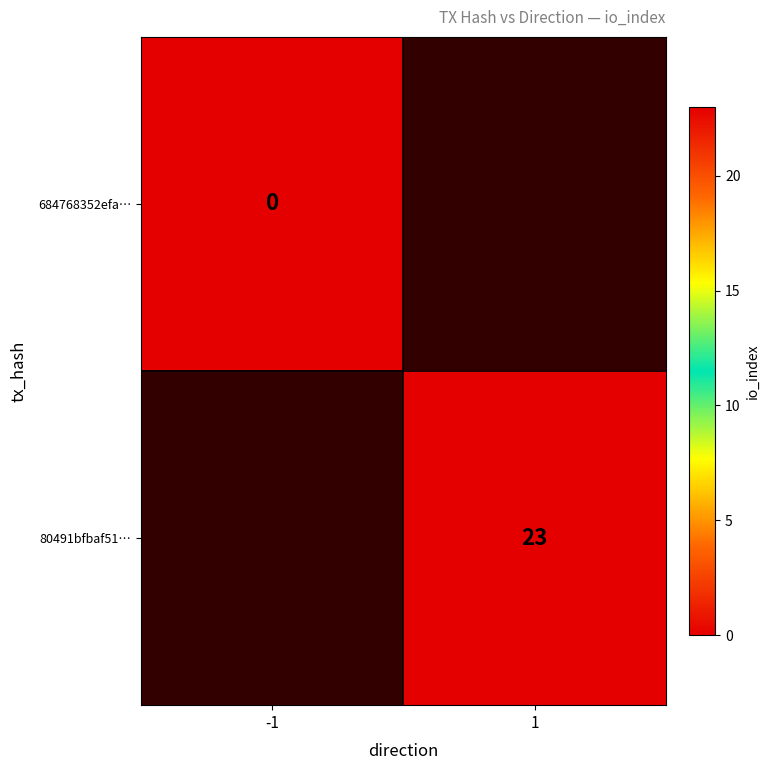

Is it true that 80491bfbaf51… equals 23 at 1?

True